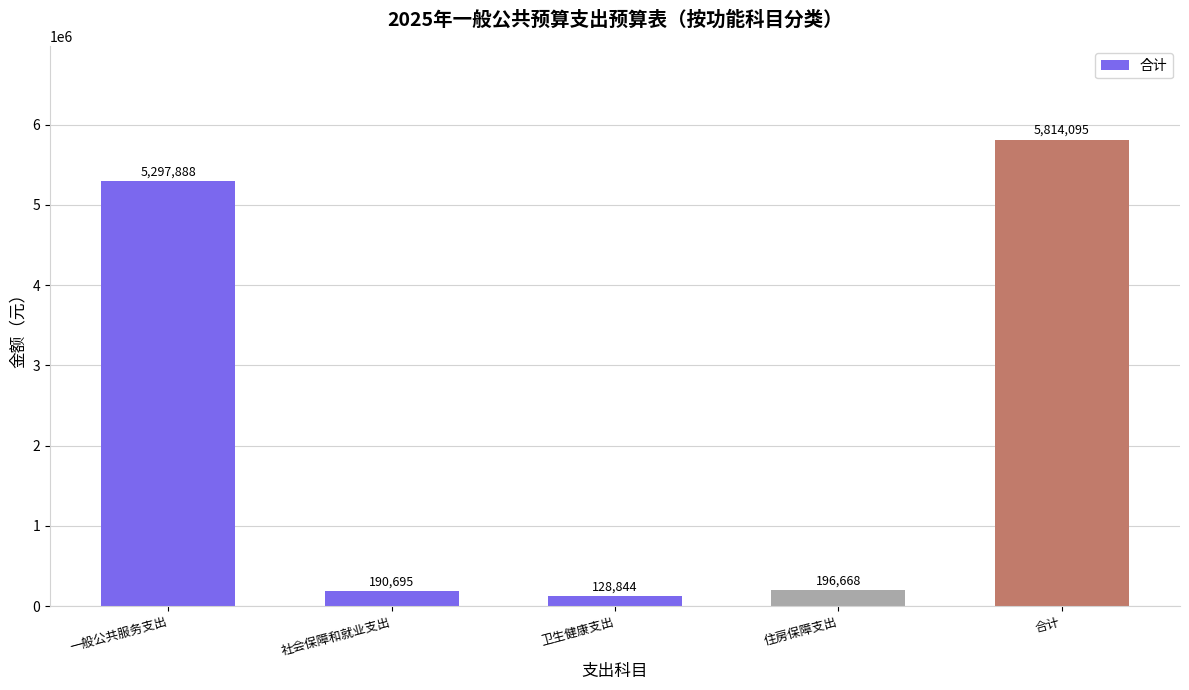

The value at 合计 is 1463739. True or false?

False